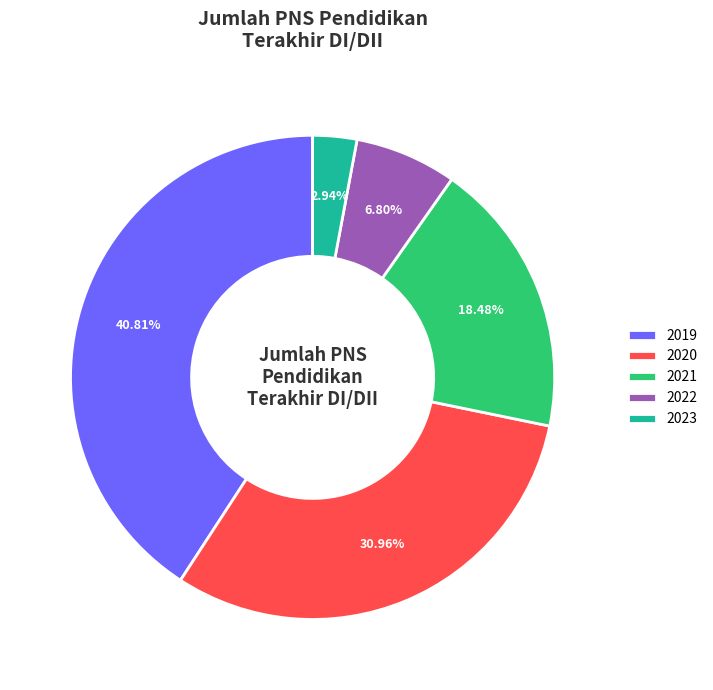

To the nearest percent, what is the difference between the 2019 and 2023 slice percentages?

38%